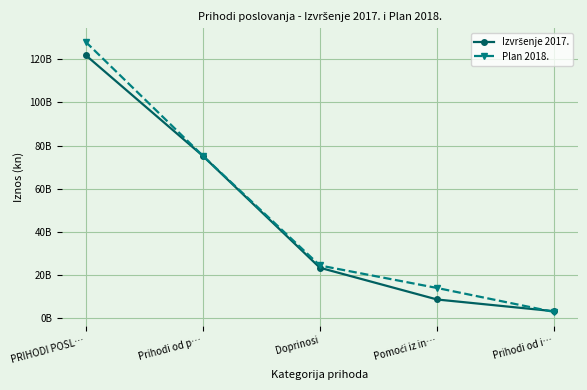

Where is Izvršenje 2017. nearest to the value 62532439985?

Prihodi od p…